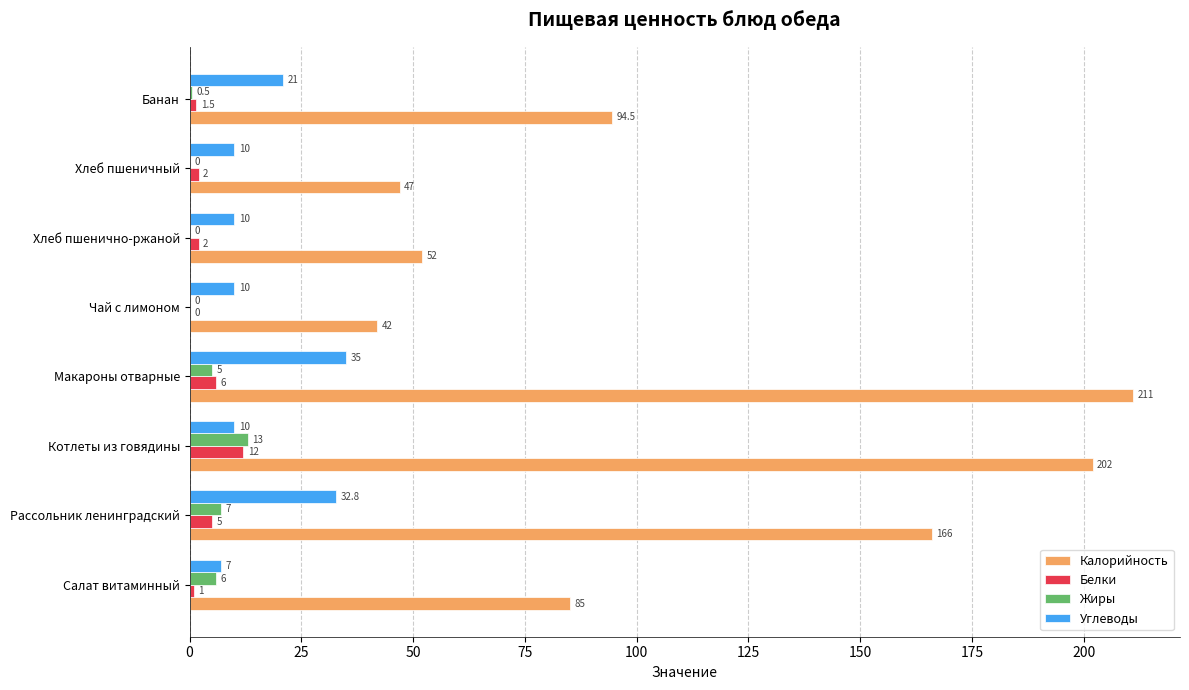

What are all the series names shown in the legend?

Калорийность, Белки, Жиры, Углеводы